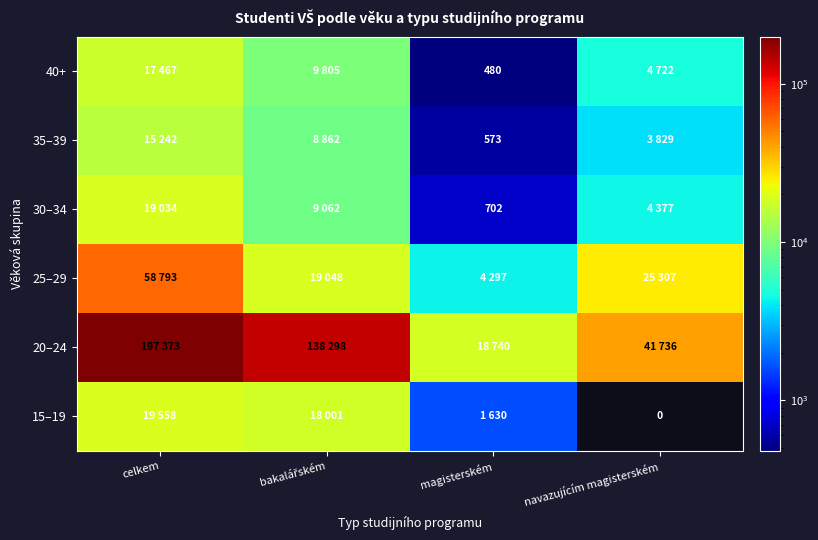

True or false: 20–24 has a value of 41736 at navazujícím magisterském.

True